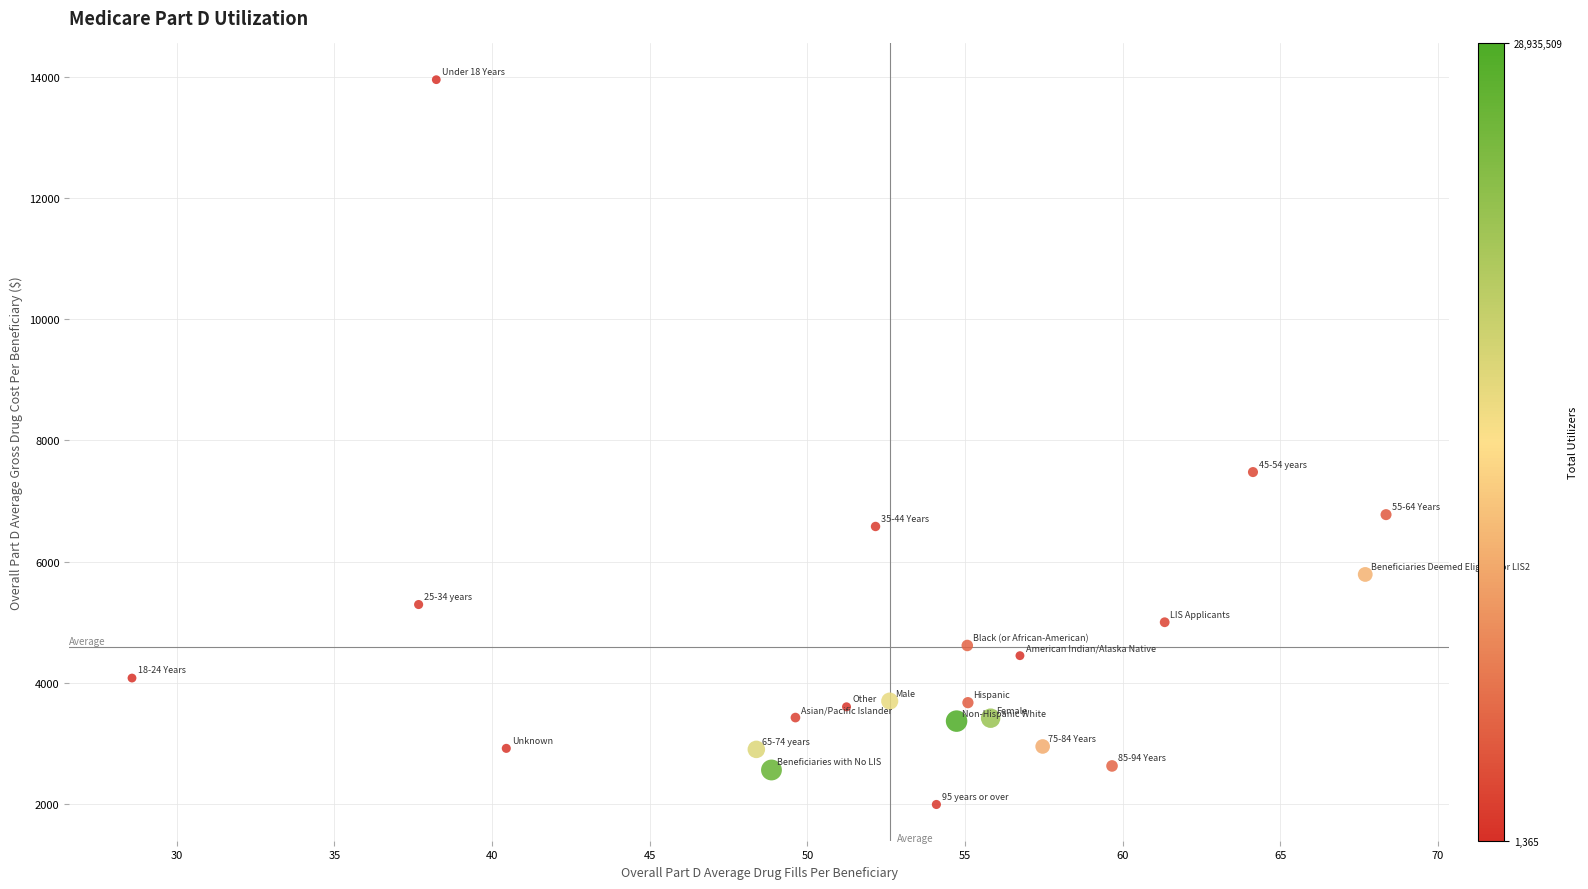

What is the range of Y values (max minus min)?

11963.0